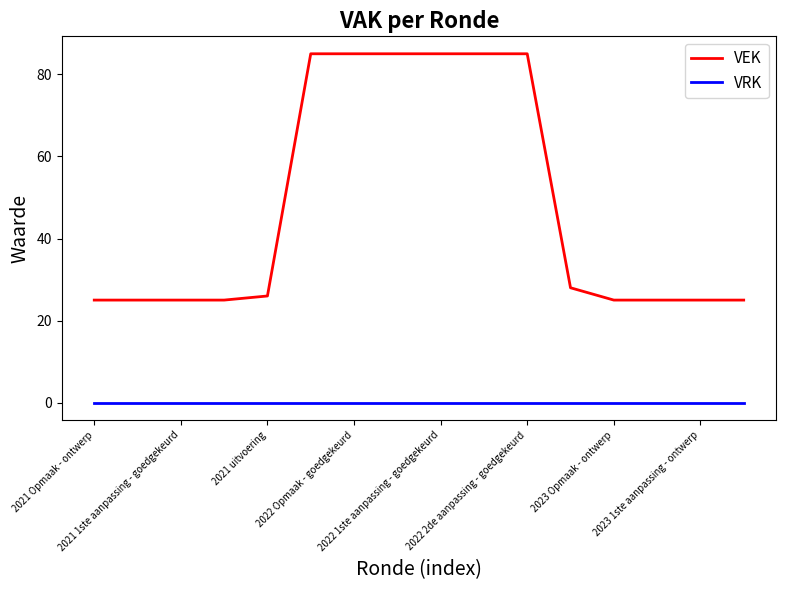

What are all the series names shown in the legend?

VEK, VRK